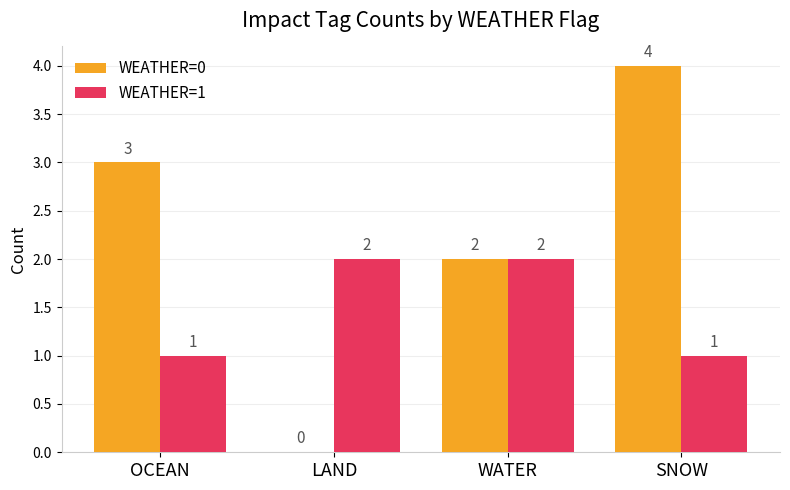

Reading right to left, list all the values displayed in this chart.

WEATHER=0: 4	2	0	3
WEATHER=1: 1	2	2	1